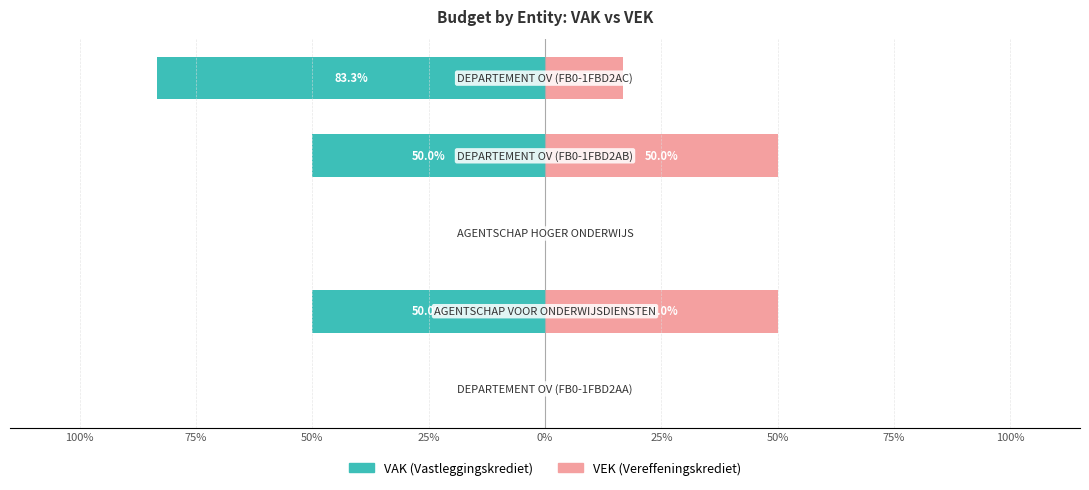

What is the difference between the VAK values at 0% and 75%?

33.3